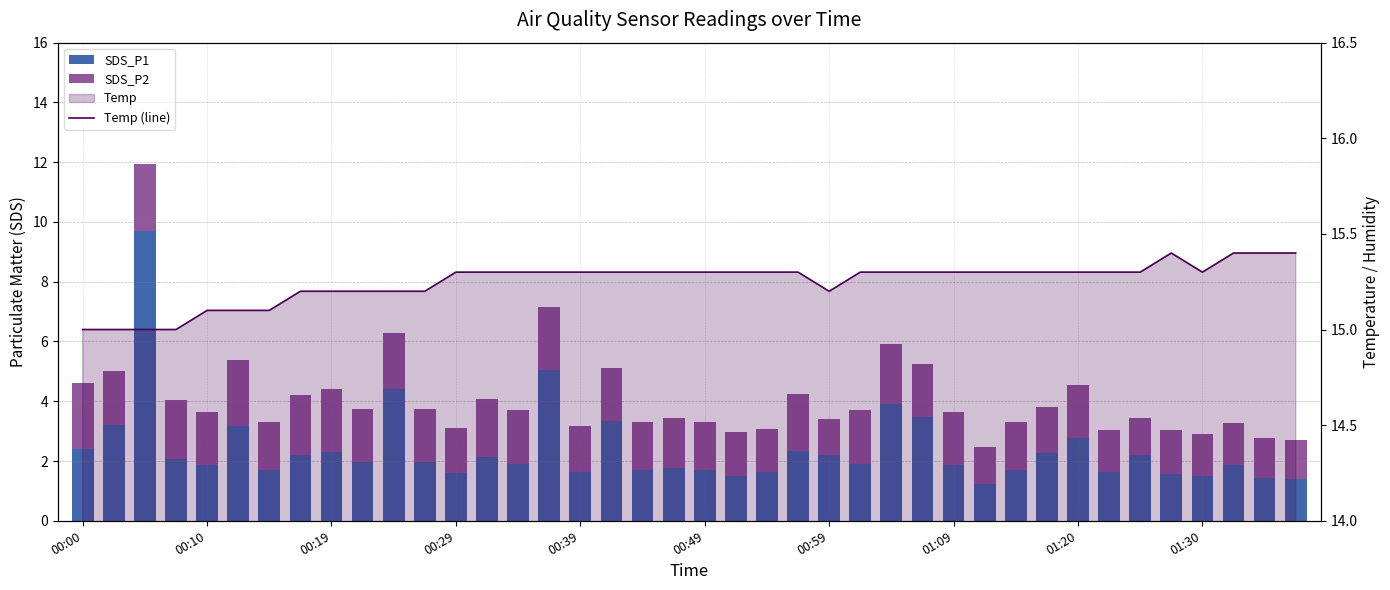

The value of SDS_P1 at 22 is 1.6. True or false?

True